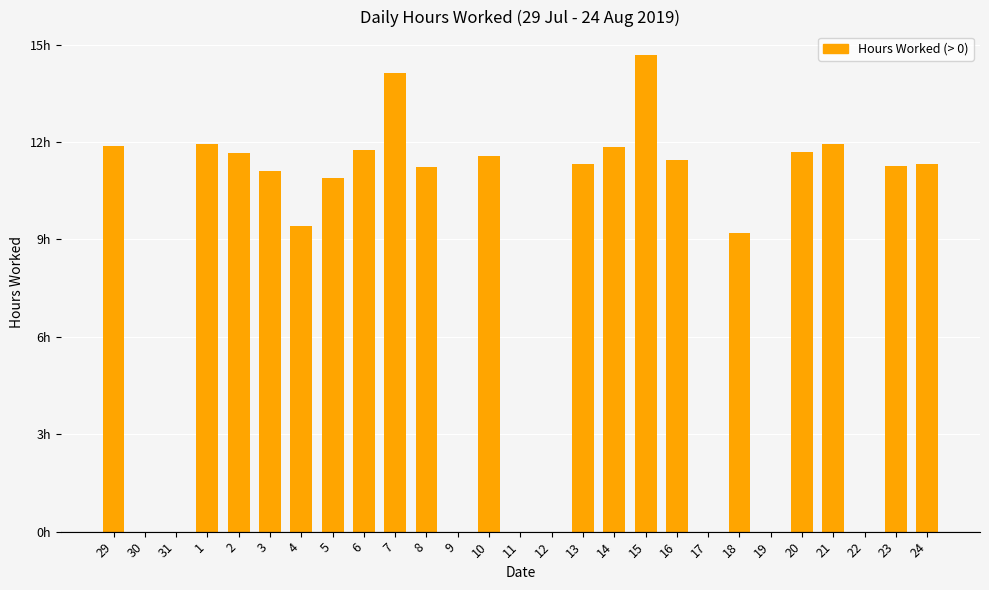

The value at 15 is 14.7. True or false?

True